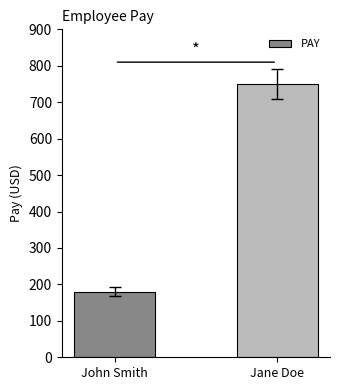

List the labels in order of value, largest first.

Jane Doe, John Smith